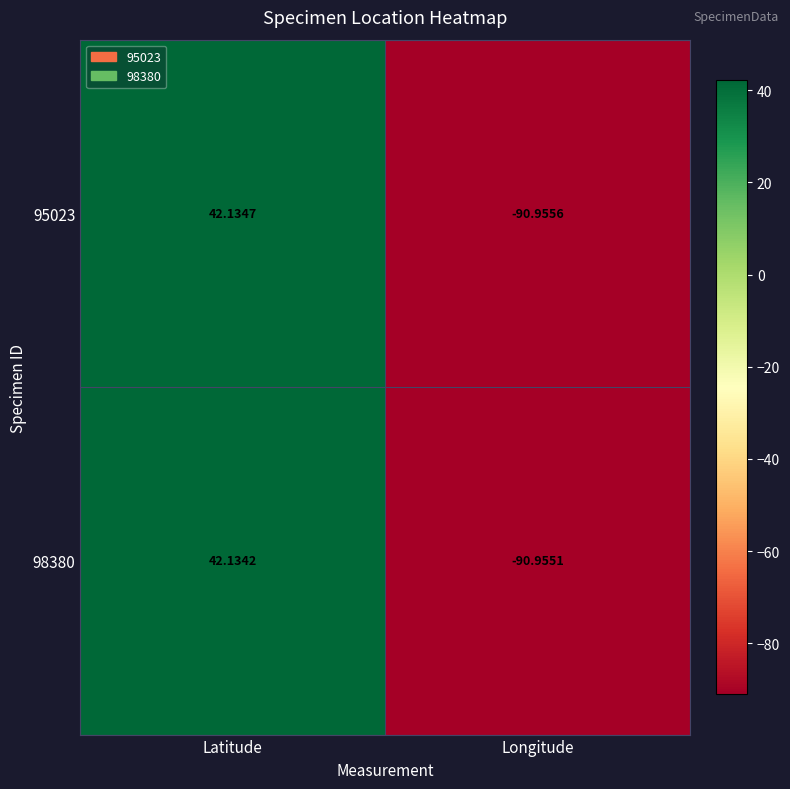

What is the total value across all series at Latitude?

84.3